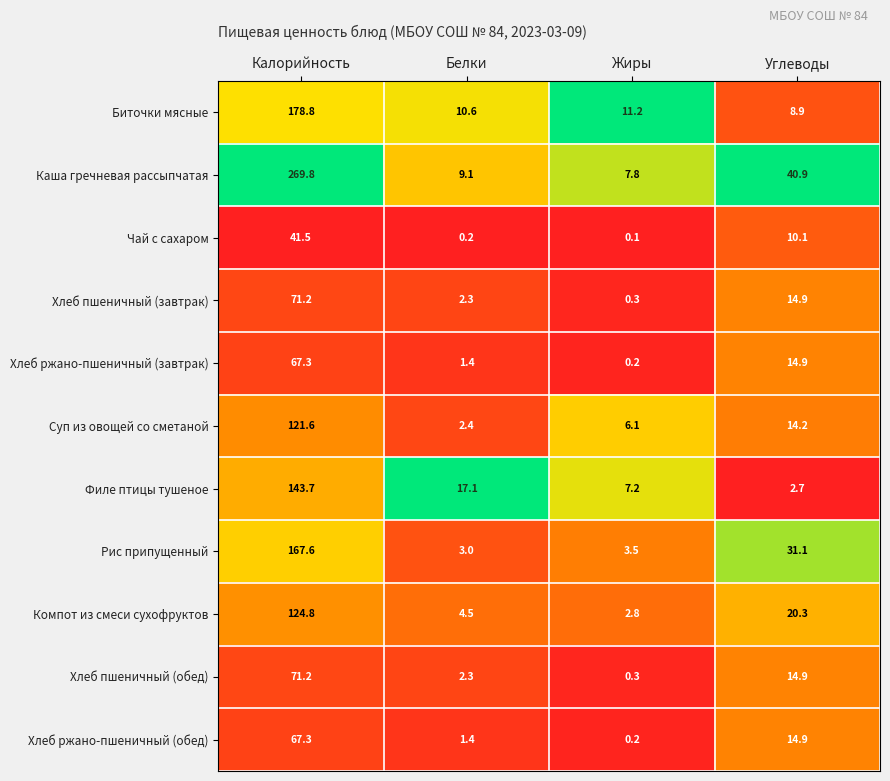

Is it true that Хлеб пшеничный (обед) equals 0.3 at Жиры?

True